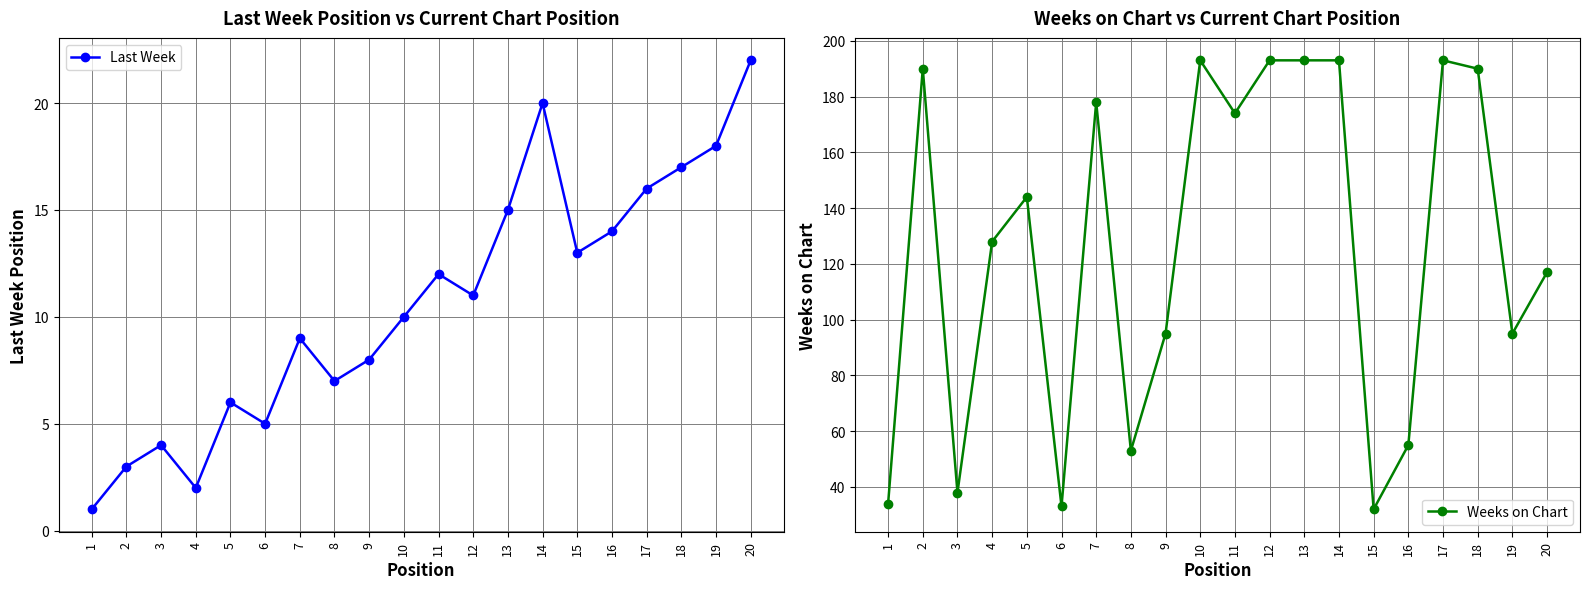

What is the minimum value for Last Week?

1